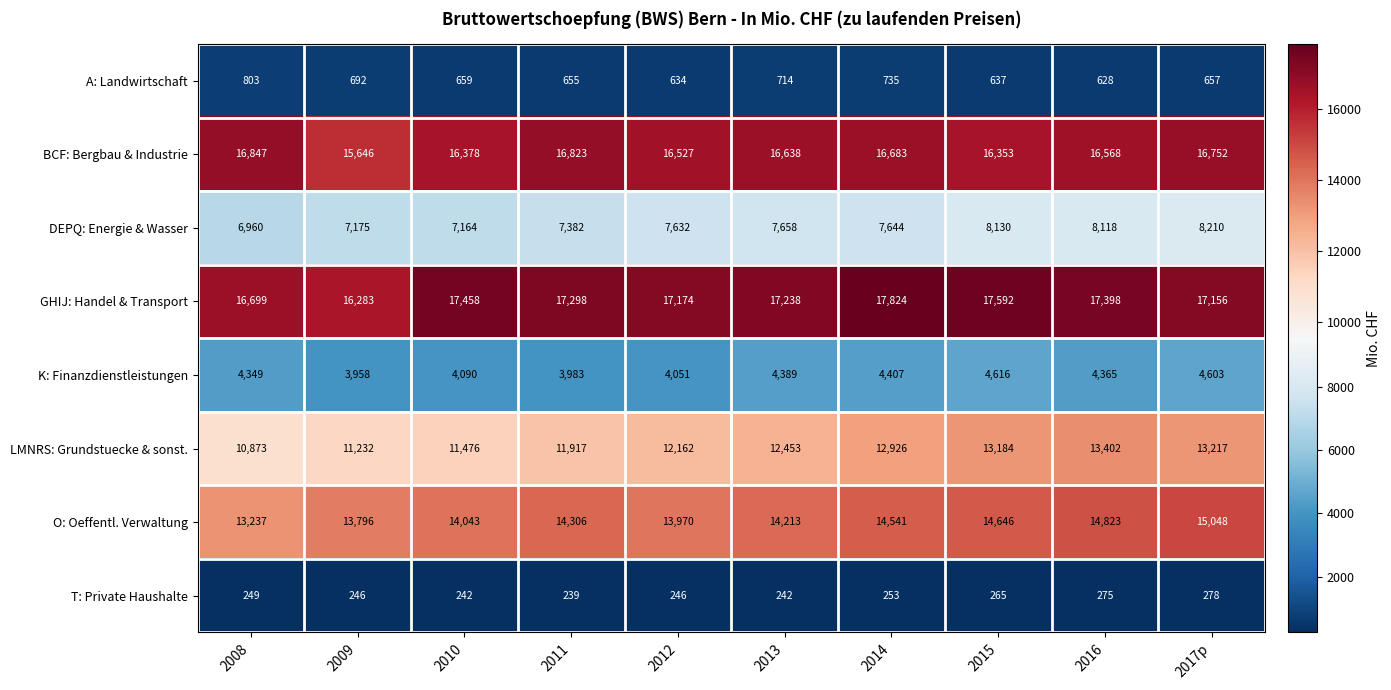

Read the DEPQ: Energie & Wasser value at 2010, to the nearest 100.

7200